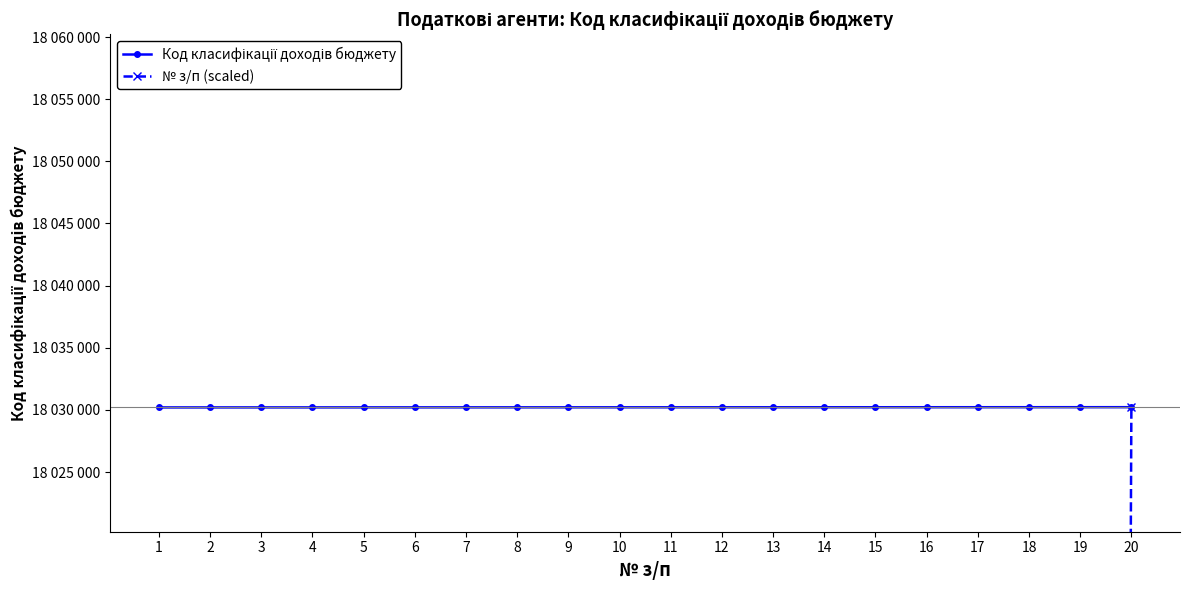

How many lines are shown in the chart?

2